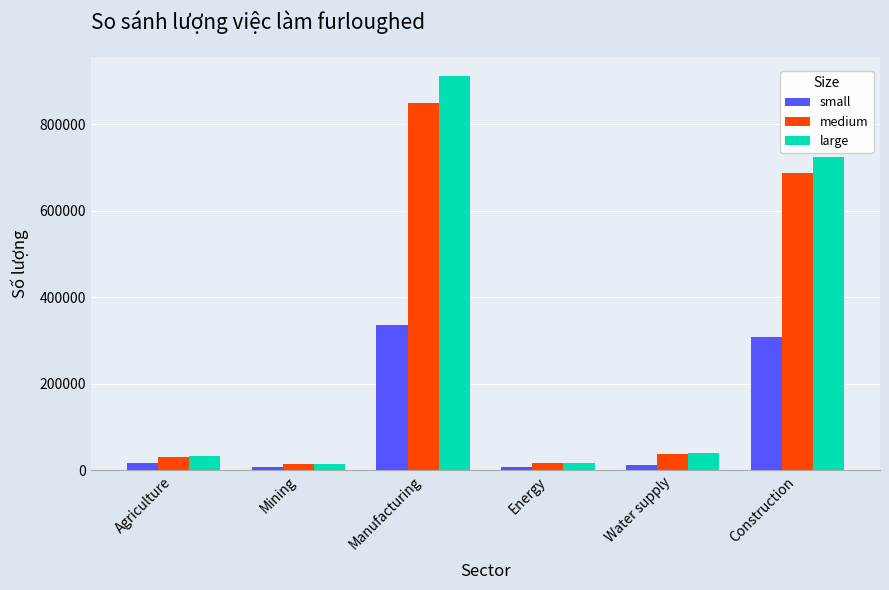

Are the bars grouped side by side (vs. stacked)?

Yes